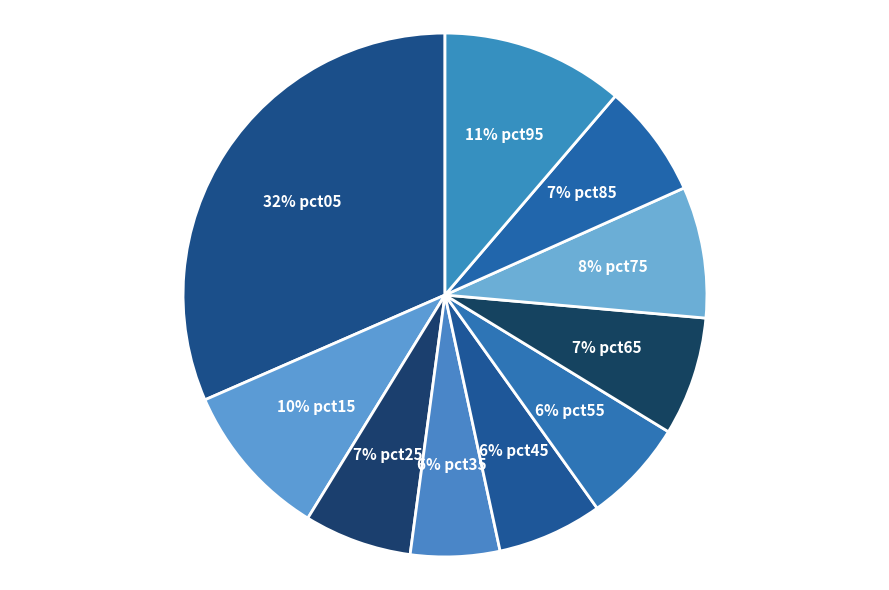

Rank the categories by value from lowest to highest.

pct35, pct55, pct45, pct25, pct85, pct65, pct75, pct15, pct95, pct05